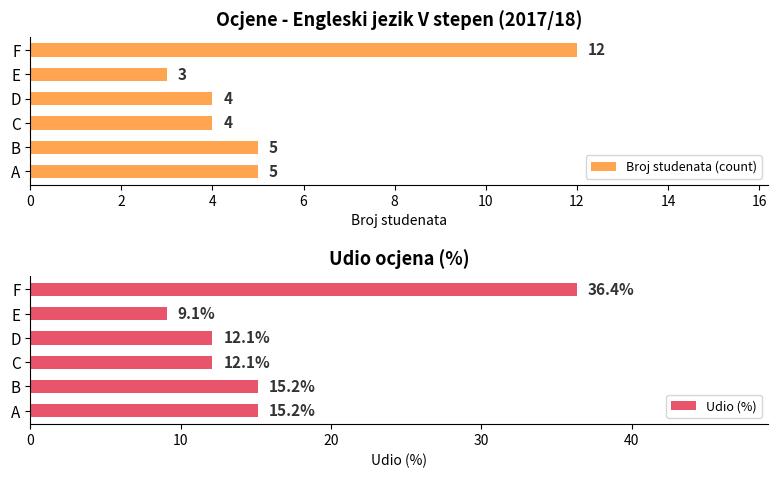

What is the minimum value shown in the chart?

3.0